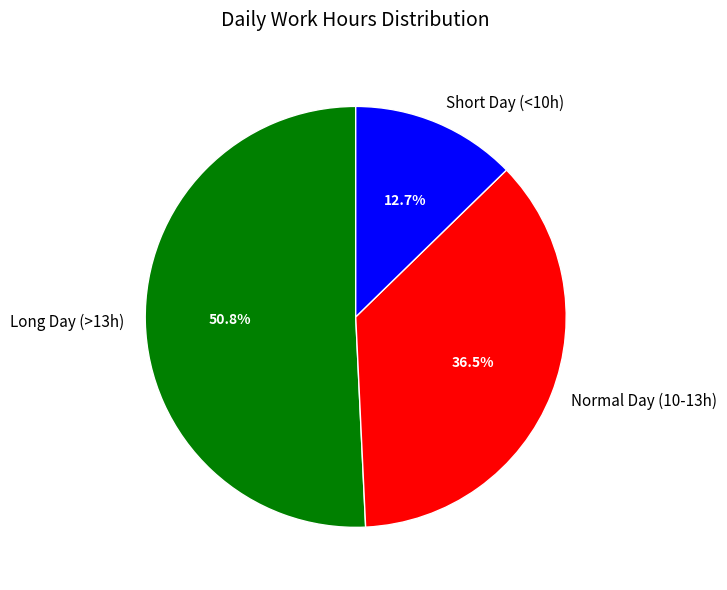

Combined, do Short Day (<10h) and Long Day (>13h) account for over 50%?

Yes